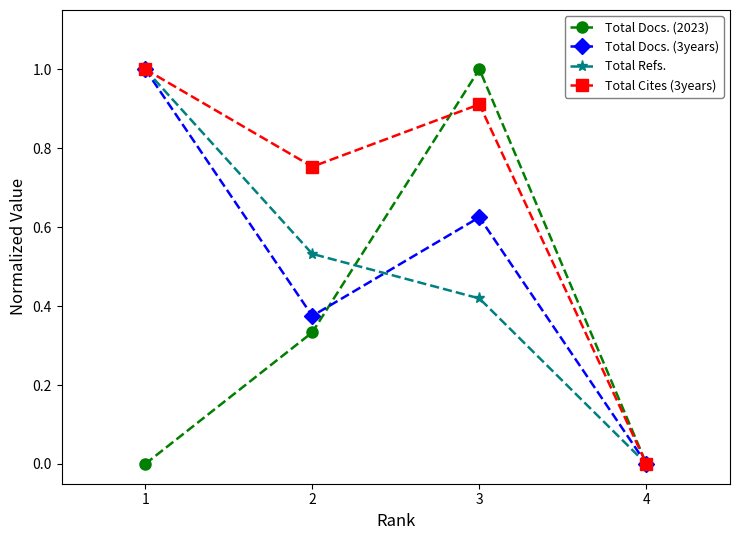

At which label is Total Docs. (3years) closest to 0?

4